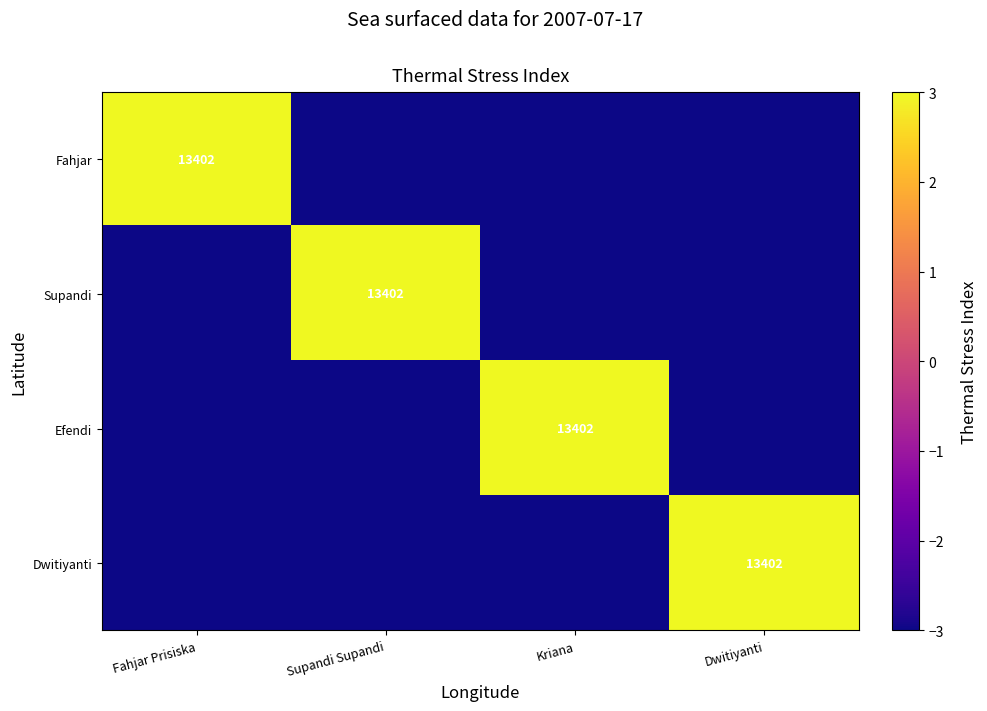

What is the smallest value displayed?

-3